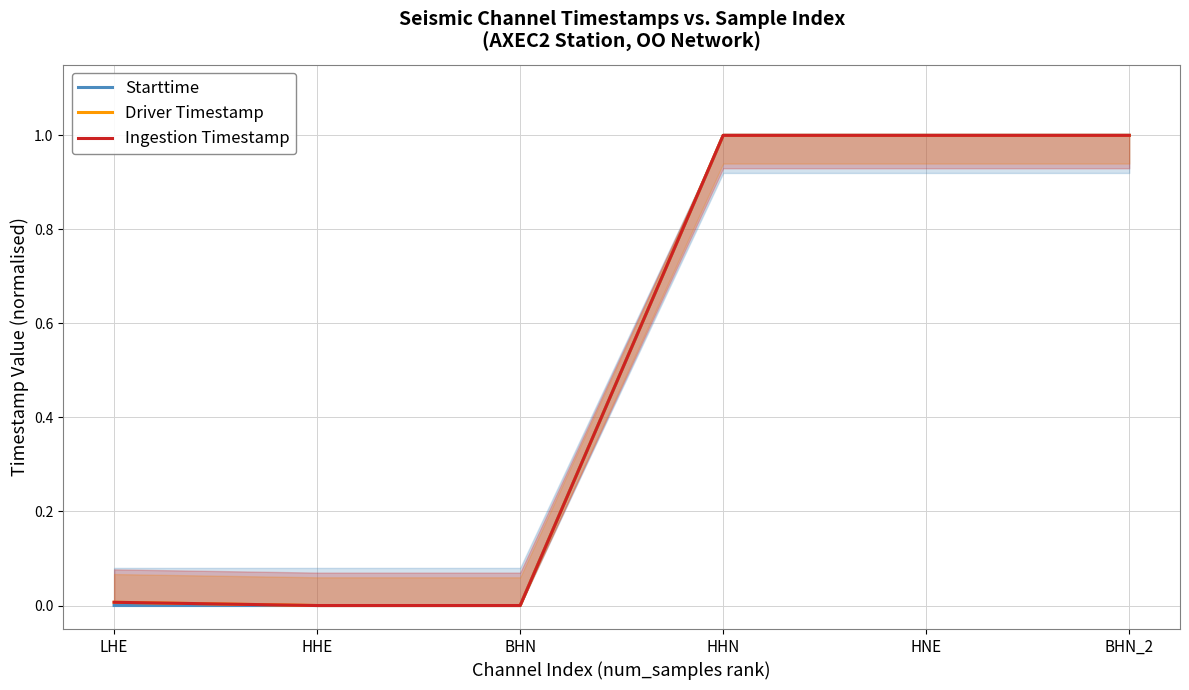

Reading left to right, what are all the values shown in this chart?

Starttime: 0.0	0.0	0.0	1.0	1.0	1.0
Driver Timestamp: 0.0	0.0	0.0	1.0	1.0	1.0
Ingestion Timestamp: 0.0	0.0	0.0	1.0	1.0	1.0